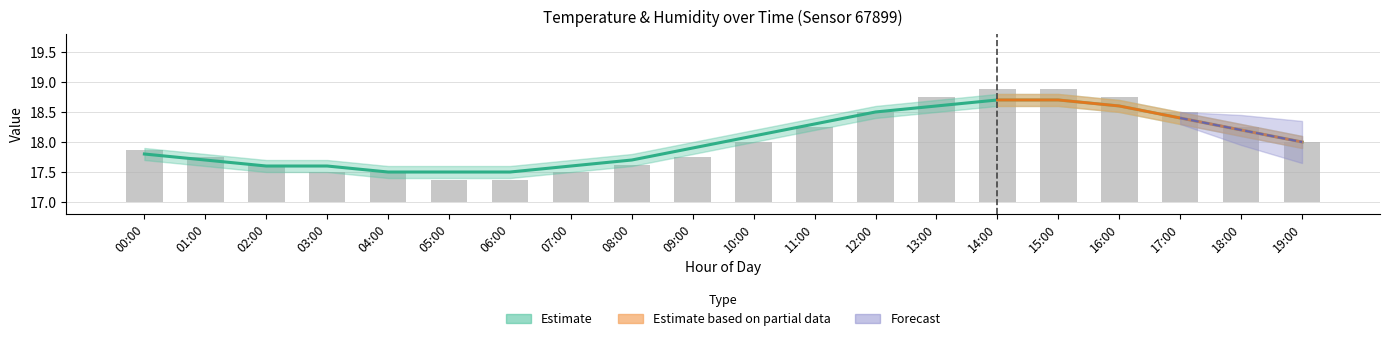

Is the value of temperature at 07:00 greater than the value of humidity (scaled bars) at 08:00?

Yes